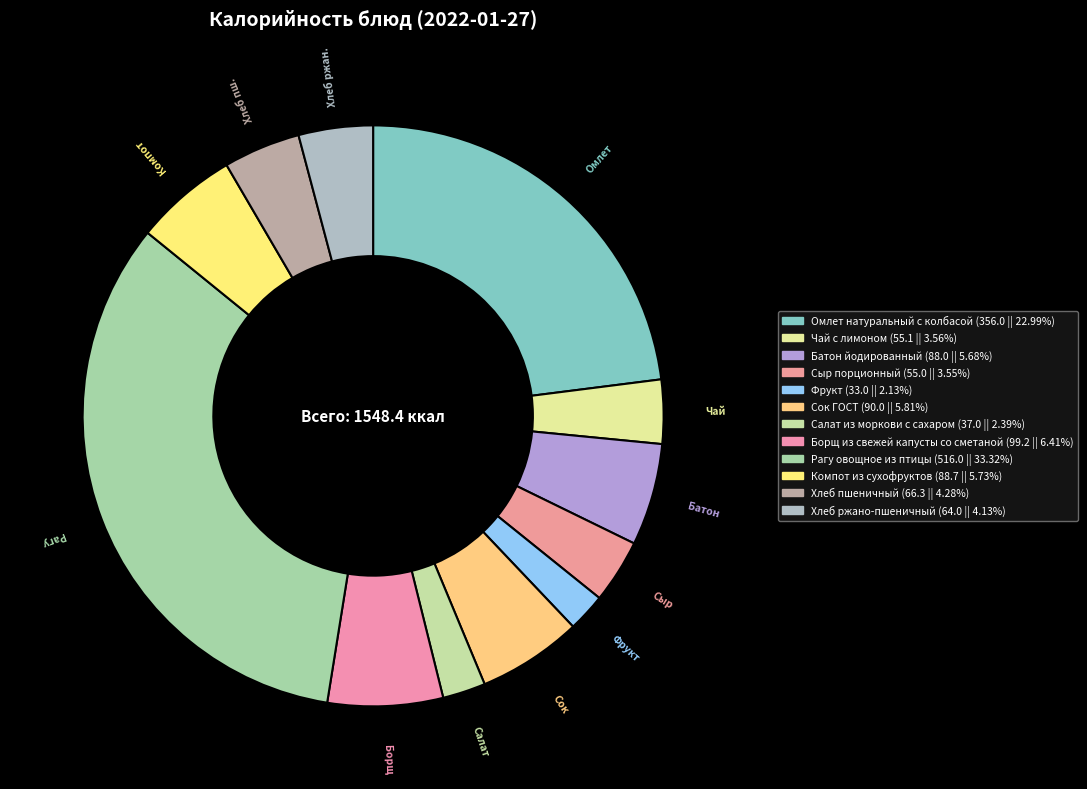

Which category has the biggest portion of the pie?

Рагу овощное из птицы